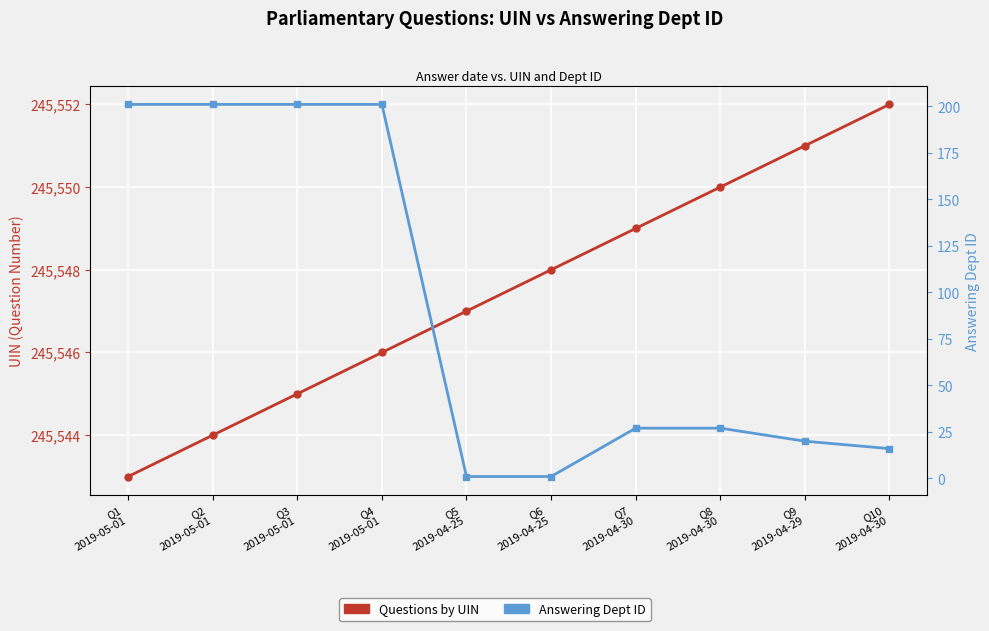

Reading left to right, what are all the values shown in this chart?

Questions by UIN: 245543	245544	245545	245546	245547	245548	245549	245550	245551	245552
Answering Dept ID: 201	201	201	201	1	1	27	27	20	16